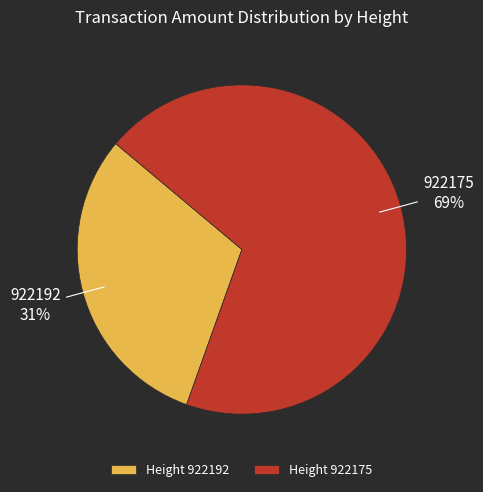

Which category accounts for the majority?

Height 922175